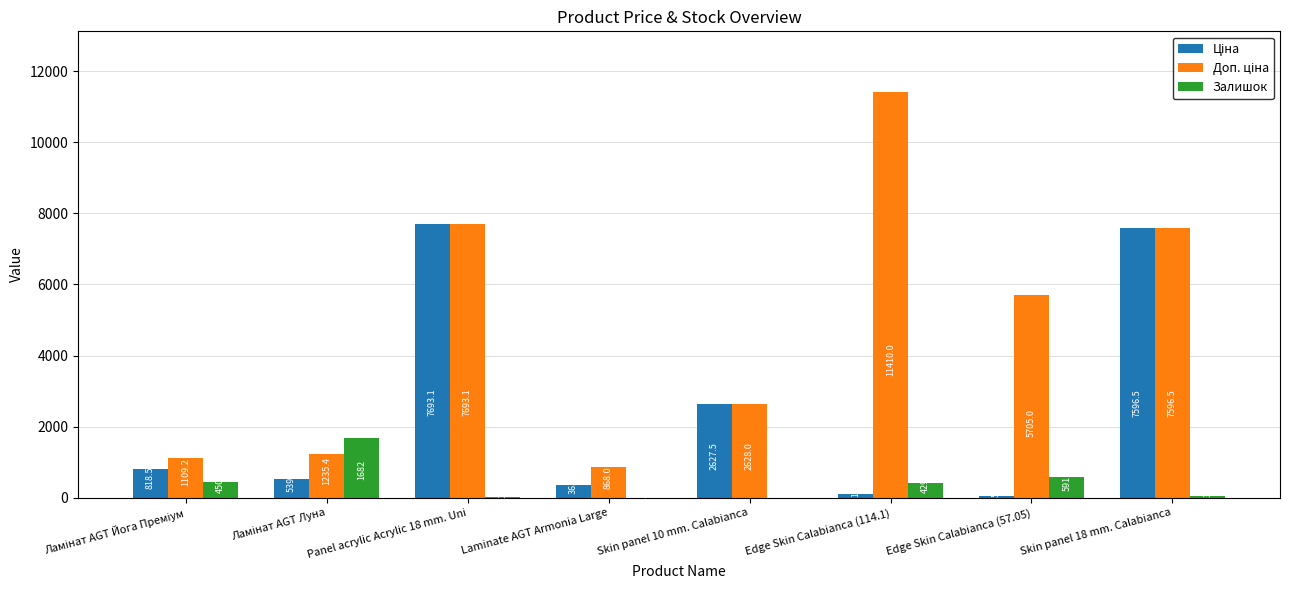

What is the maximum value shown in the chart?

11410.0